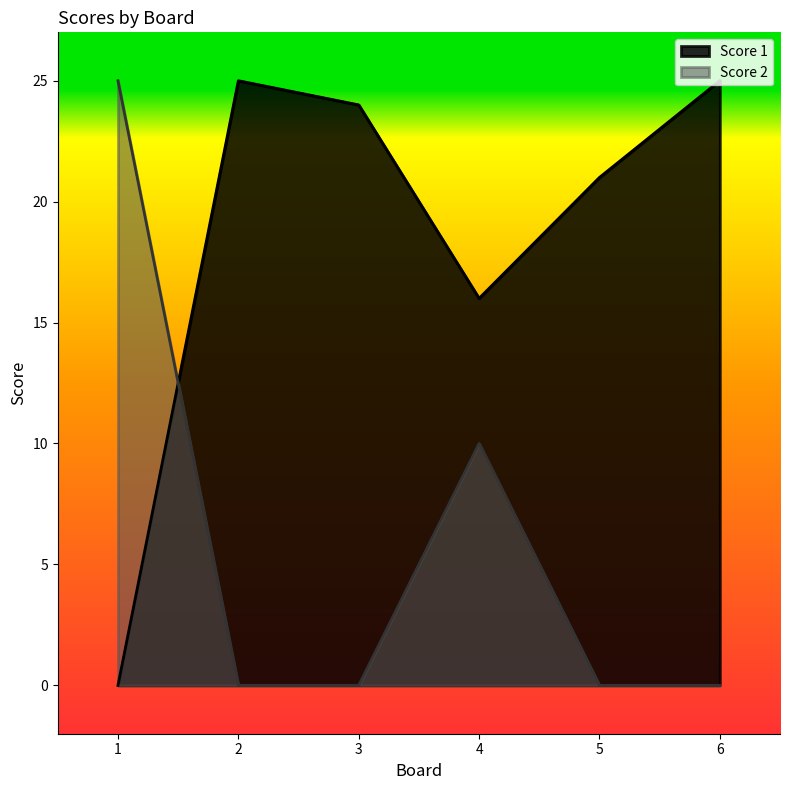

Which series changed the most between 3 and 5?

Score 1